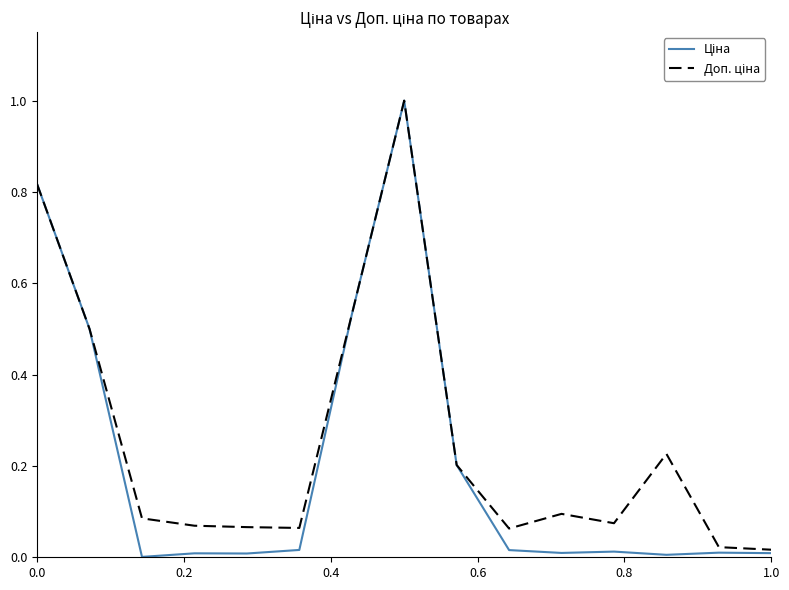

Does the chart display data point markers on the line(s)?

No